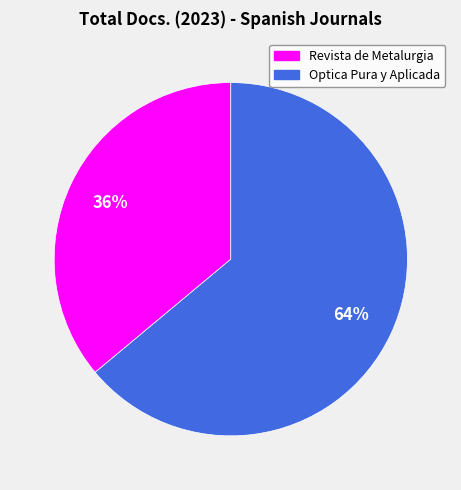

To the nearest percent, what portion does Optica Pura y Aplicada represent?

64%